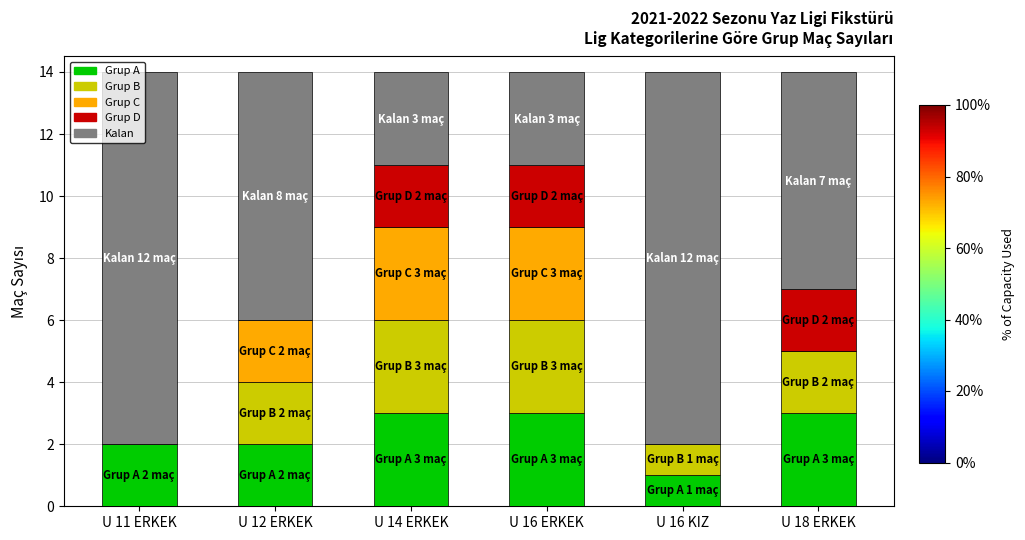

What is the total value across all series at U 16 KIZ?

14